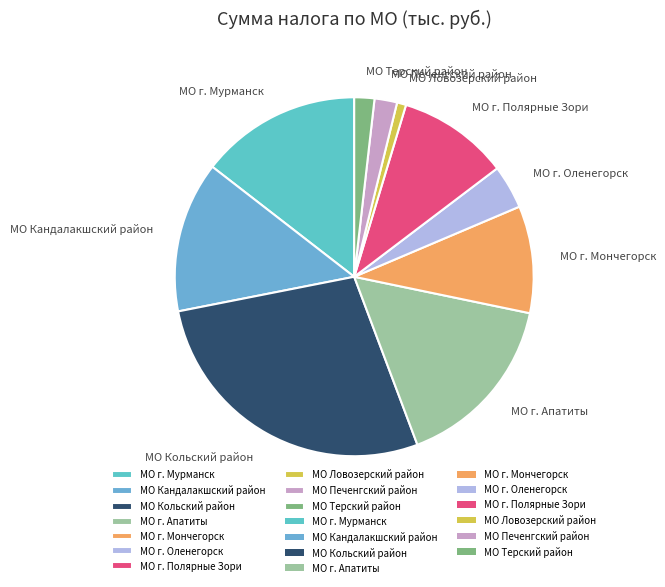

Is it true that МО Кандалакшский район is 21% of the pie?

False